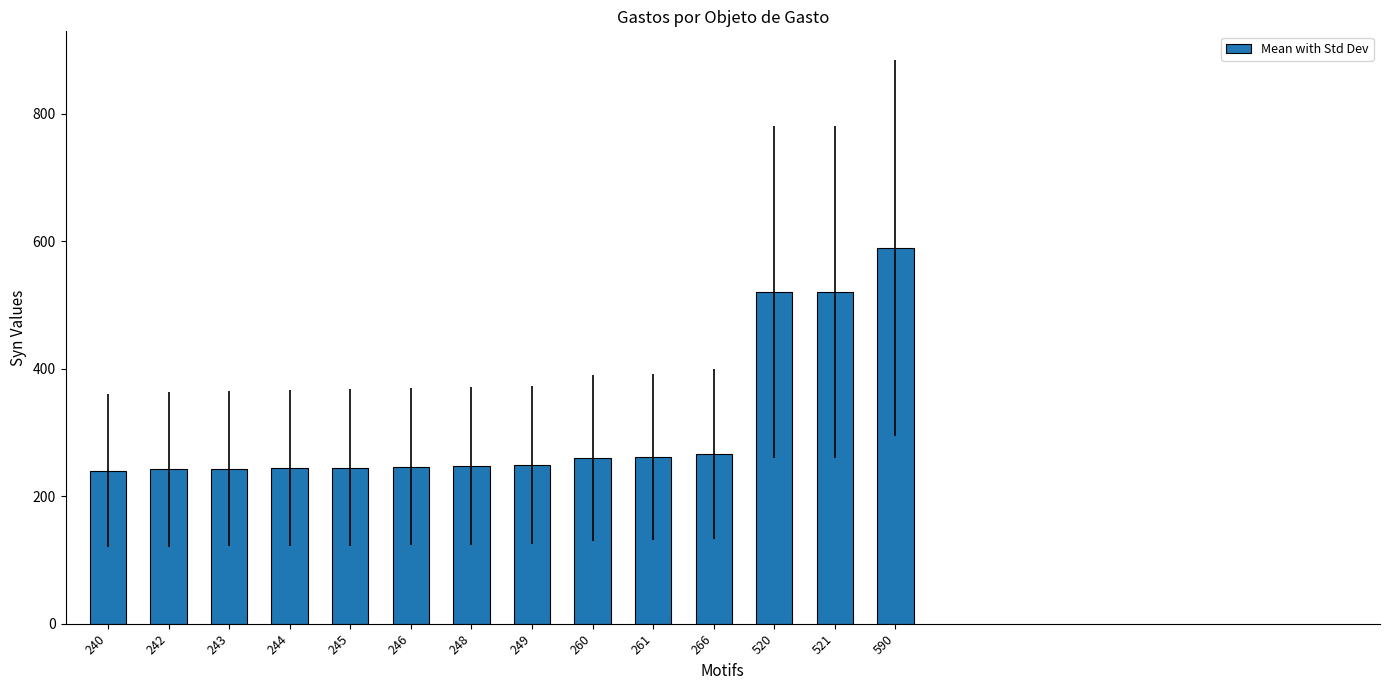

What is the difference between the maximum and minimum values?

350